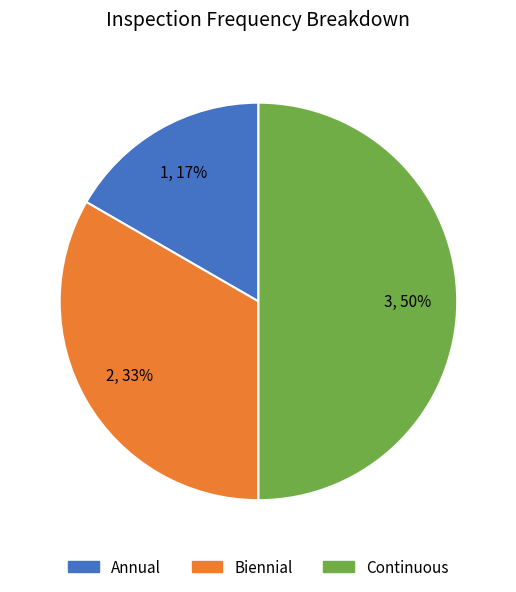

Is the sum of Continuous and Biennial greater than half?

Yes